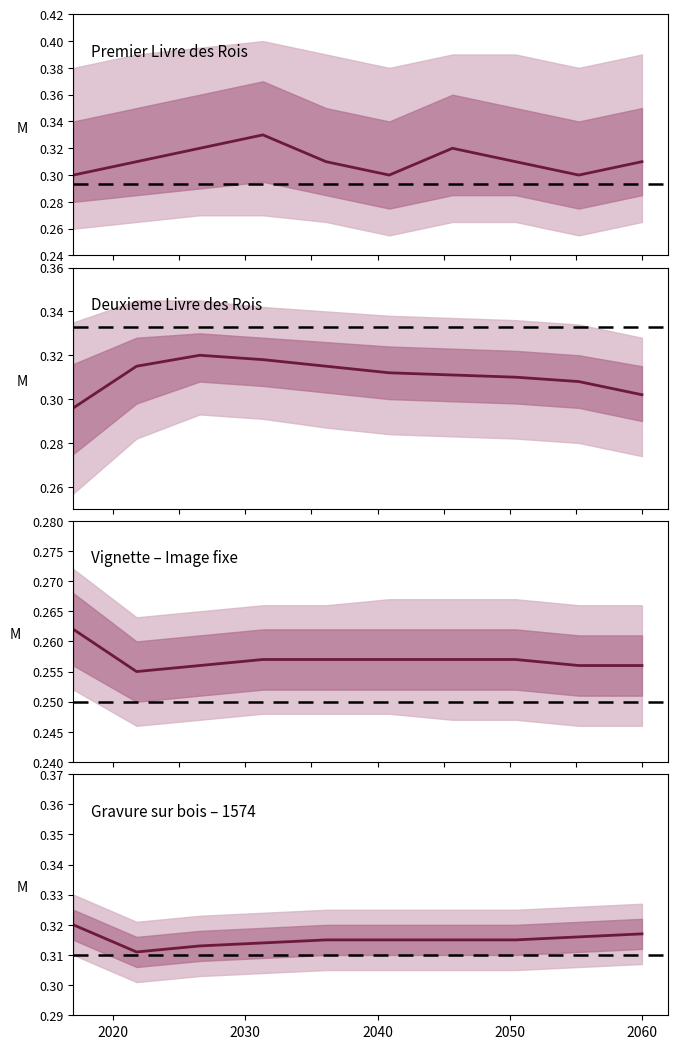

Which series has the largest range (max minus min)?

Premier Livre des Rois